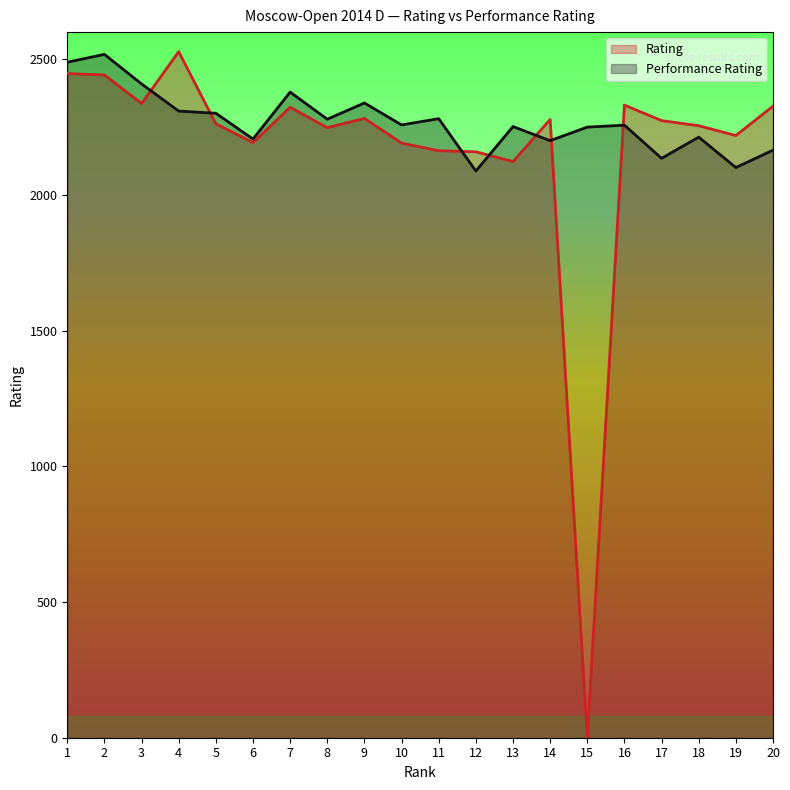

What are all the series names shown in the legend?

Rating, Performance Rating